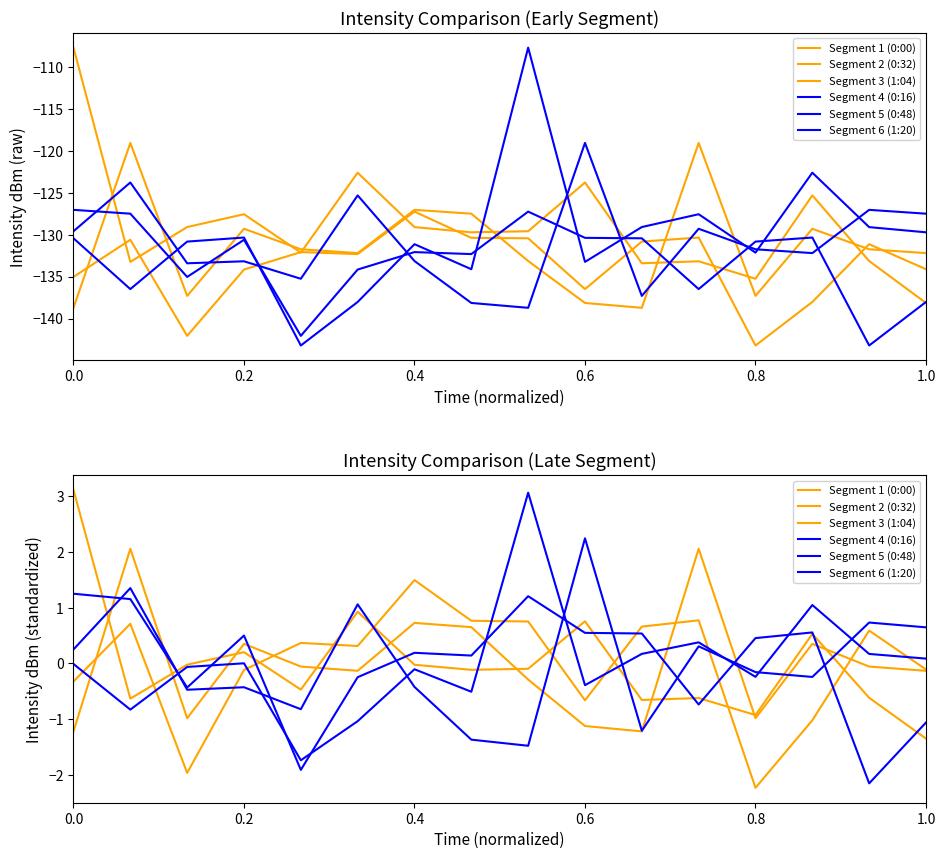

How many categories are shown in the chart?

16